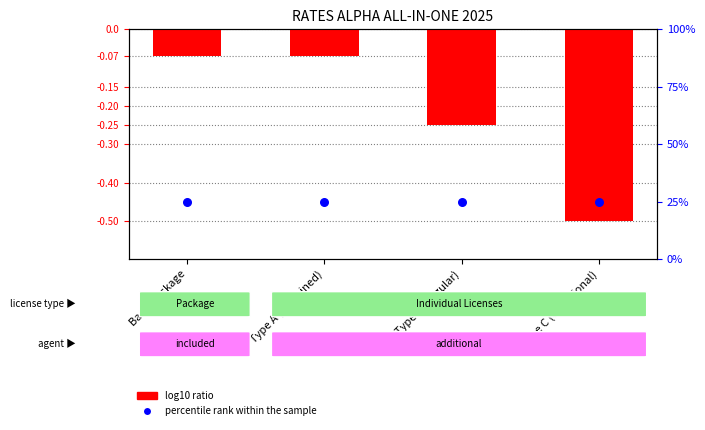

What are all the series names shown in the legend?

log10 ratio, percentile rank within the sample